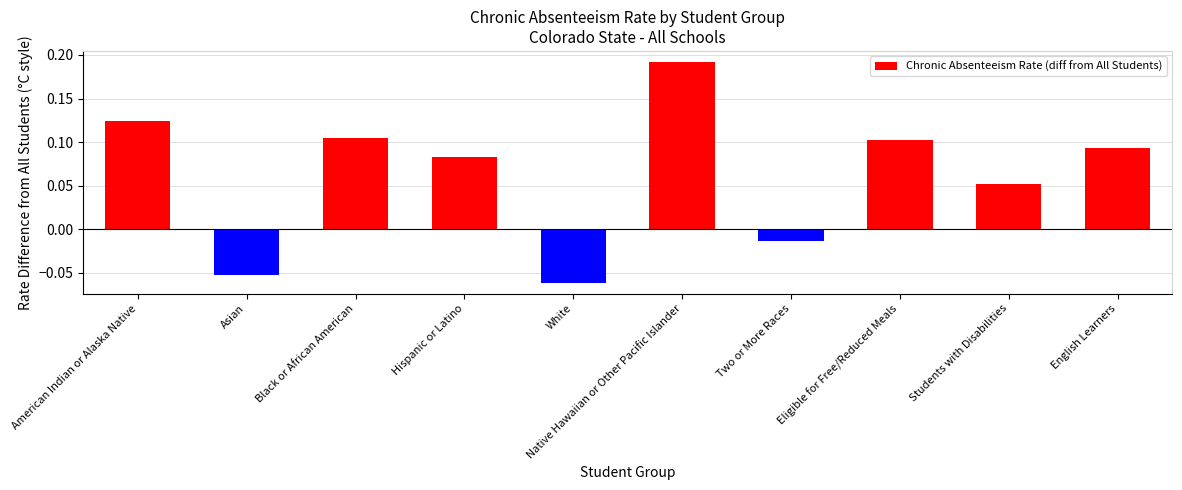

What is the label of the 2nd bar from the left?

Asian